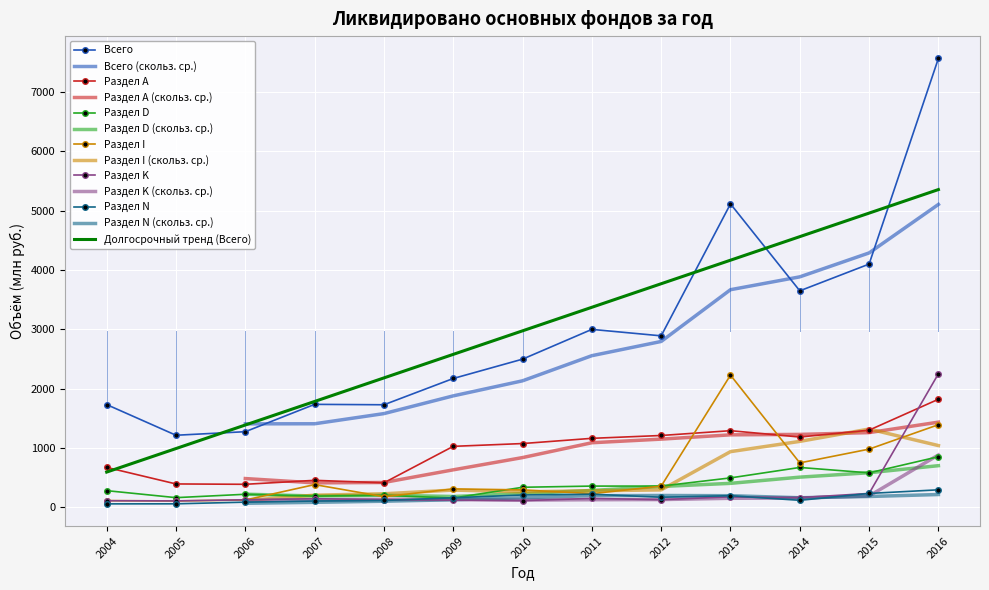

The Раздел D series shows 513 at 2012. True or false?

False